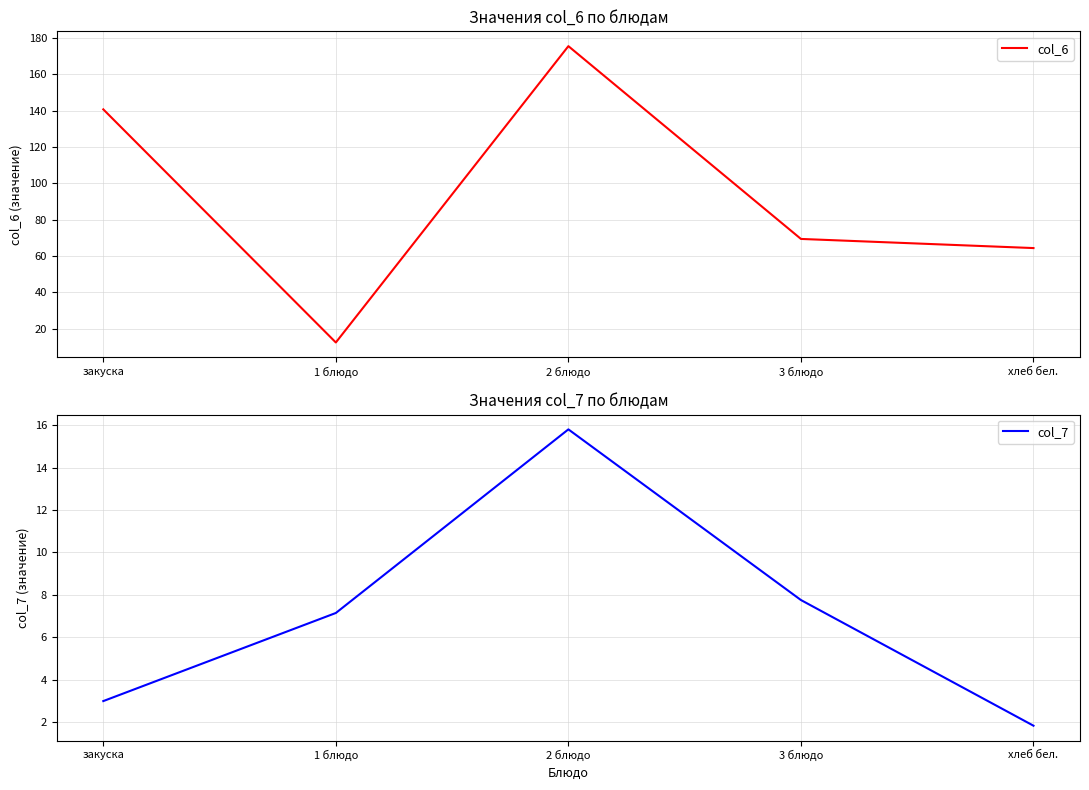

Which category has the highest value across all series?

2 блюдо